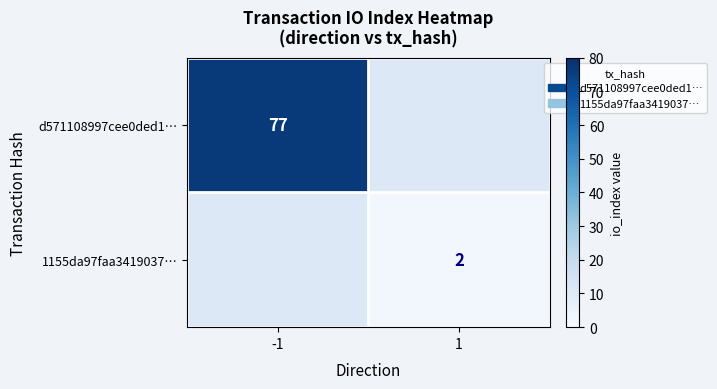

The 1155da97faa3419037… series shows 3 at 1. True or false?

False